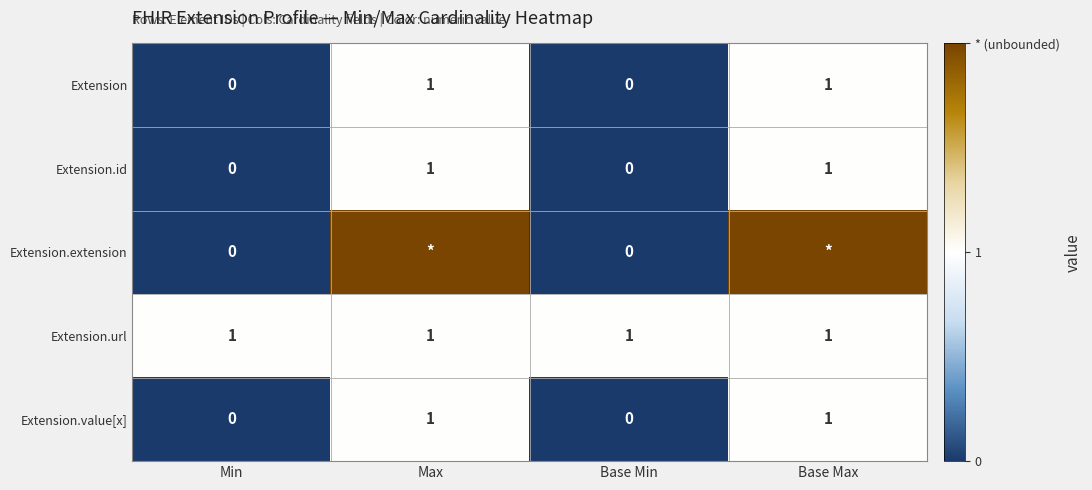

True or false: Extension.value[x] has a value of -1 at Min.

False